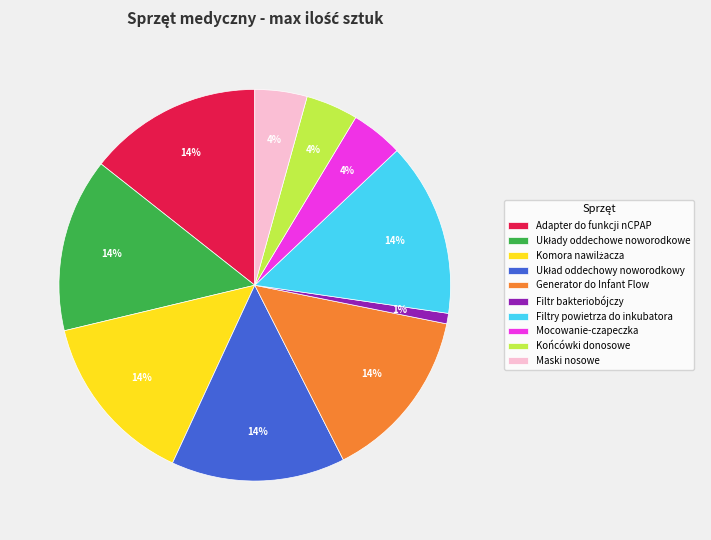

How many slices are in this pie chart?

10